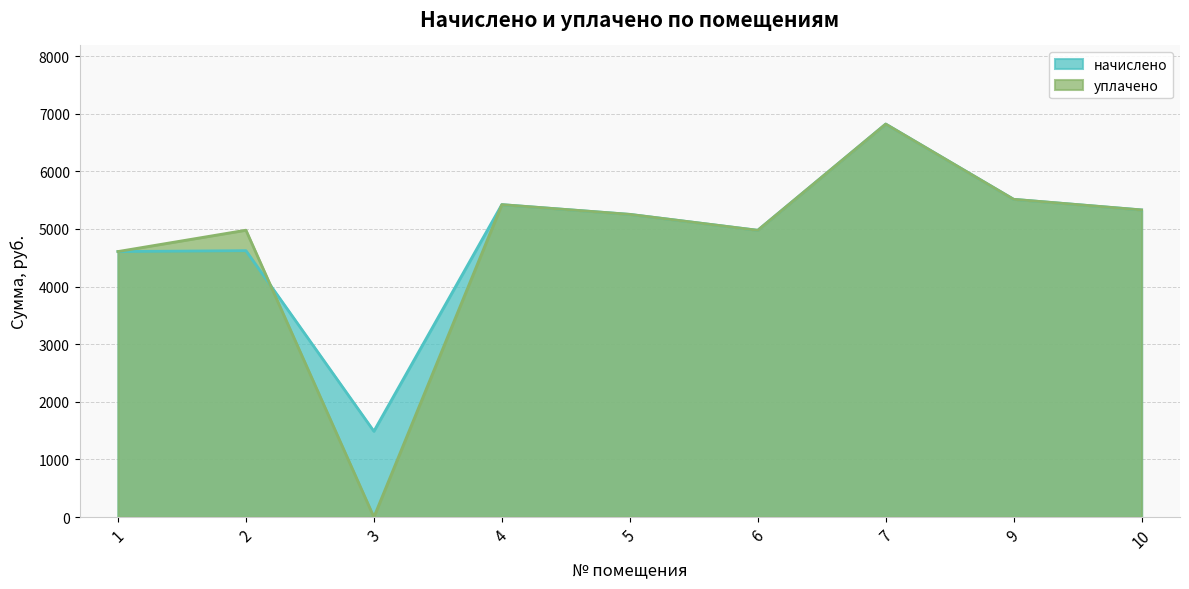

The начислено series shows 3394.2 at 6. True or false?

False